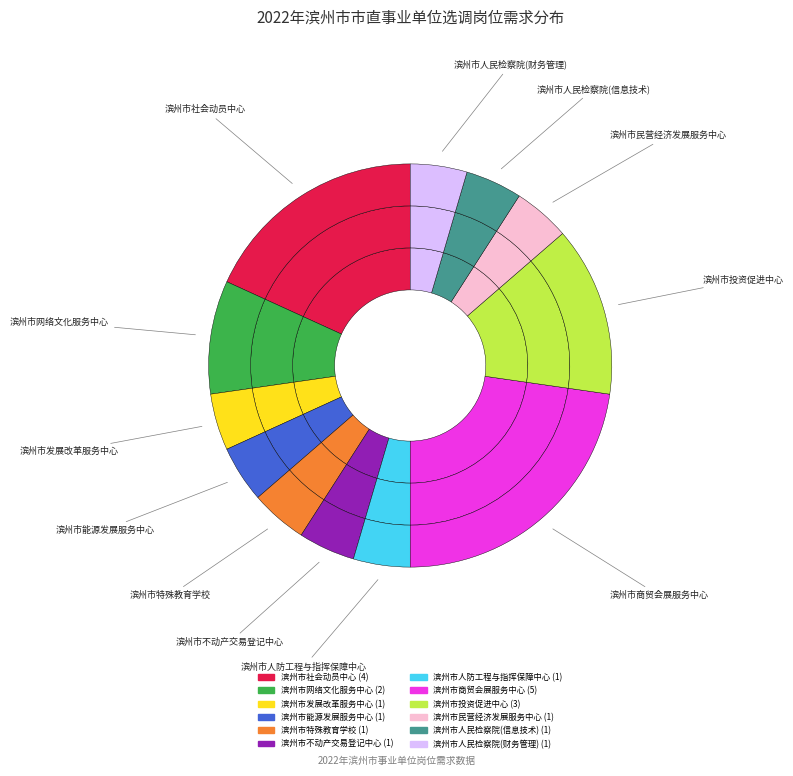

To the nearest percent, what percentage of the pie is 滨州市网络文化服务中心?

9%